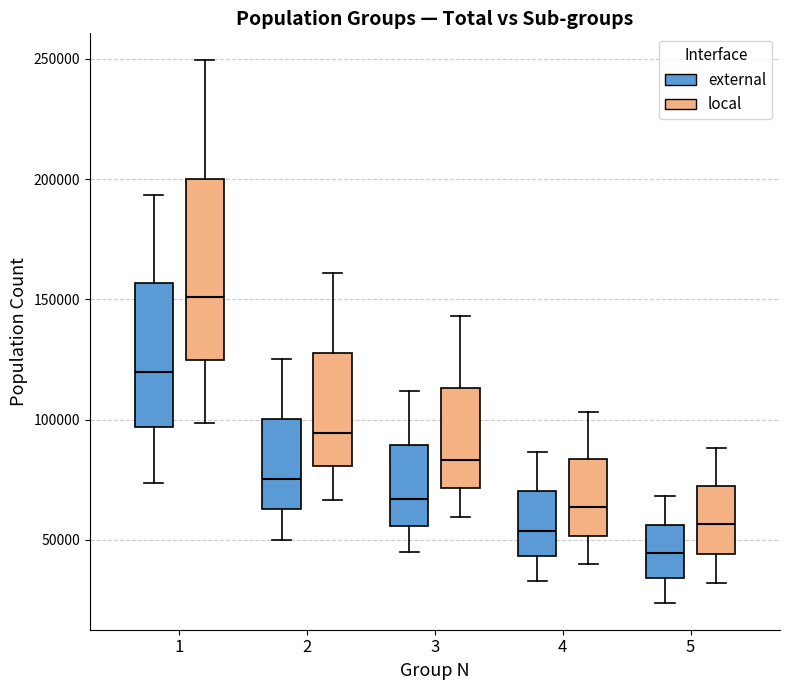

Reading left to right, transcribe this box plot: for each box, give where its median line is, the range the box spans, and where its two whiskers end, as read against the y-axis. The values are not printed on the chart, so give them approximately, as read against the axis.

1 (external): median 120000, box 95000 to 155000, whiskers 75000 to 195000
1 (local): median 150000, box 125000 to 200000, whiskers 100000 to 250000
2 (external): median 75000, box 65000 to 100000, whiskers 50000 to 125000
2 (local): median 95000, box 80000 to 130000, whiskers 65000 to 160000
3 (external): median 65000, box 55000 to 90000, whiskers 45000 to 110000
3 (local): median 85000, box 70000 to 115000, whiskers 60000 to 145000
4 (external): median 55000, box 45000 to 70000, whiskers 35000 to 85000
4 (local): median 65000, box 50000 to 85000, whiskers 40000 to 105000
5 (external): median 45000, box 35000 to 55000, whiskers 25000 to 70000
5 (local): median 55000, box 45000 to 70000, whiskers 30000 to 90000